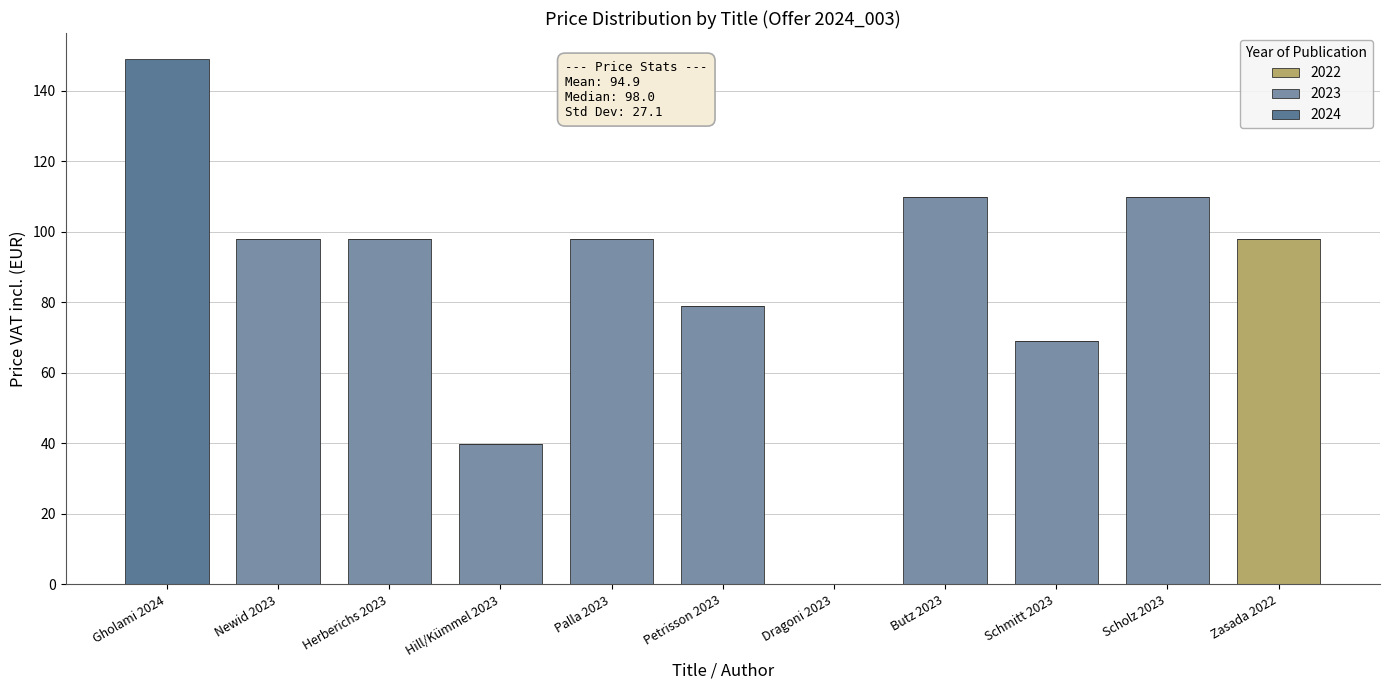

Count the number of data series in this chart.

3